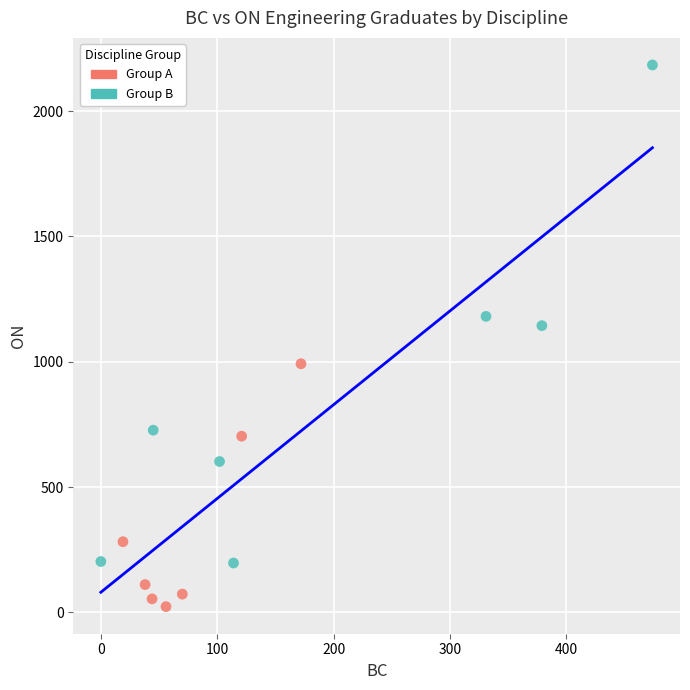

Which series contains the lowest Y value?

Group A